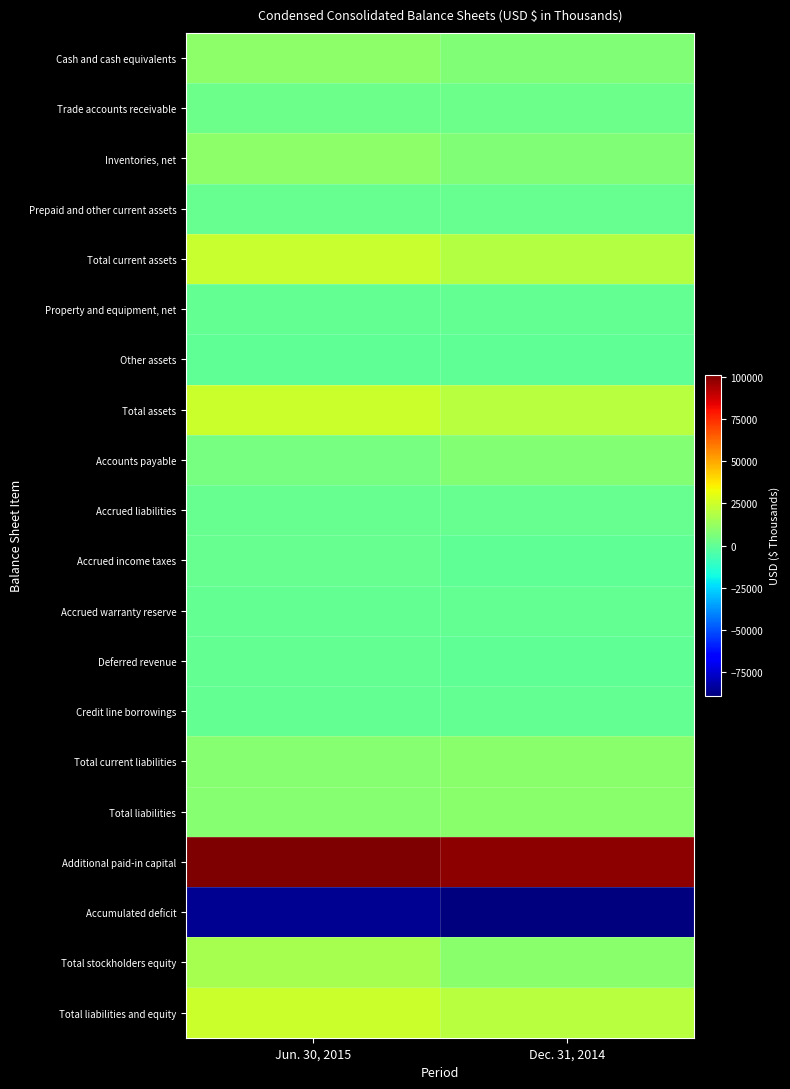

Which series has the largest total across all categories?

Additional paid-in capital